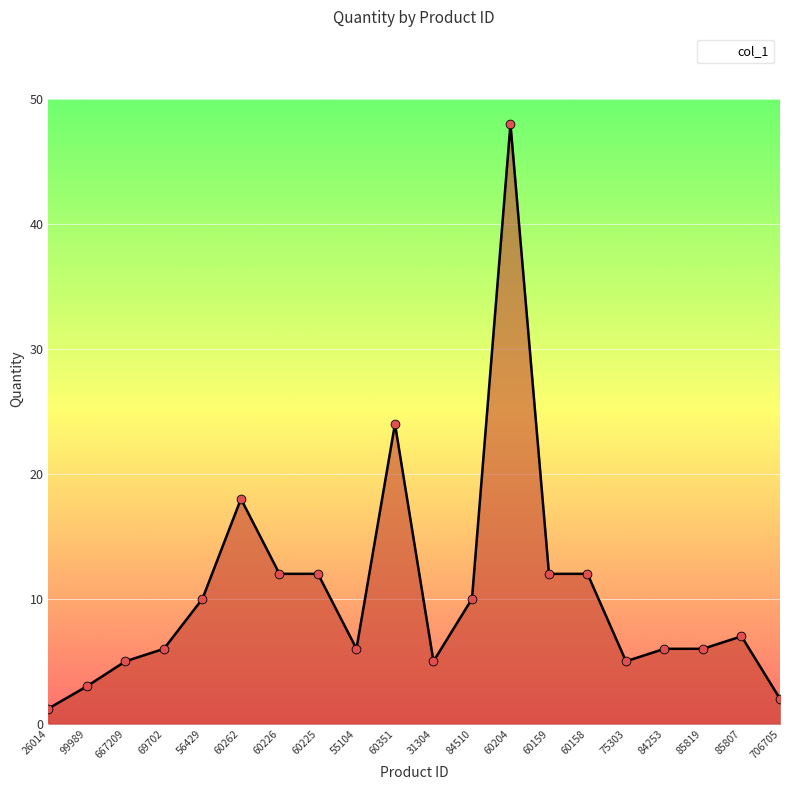

What is the ratio of the value at 85807 to the value at 75303?

1.4